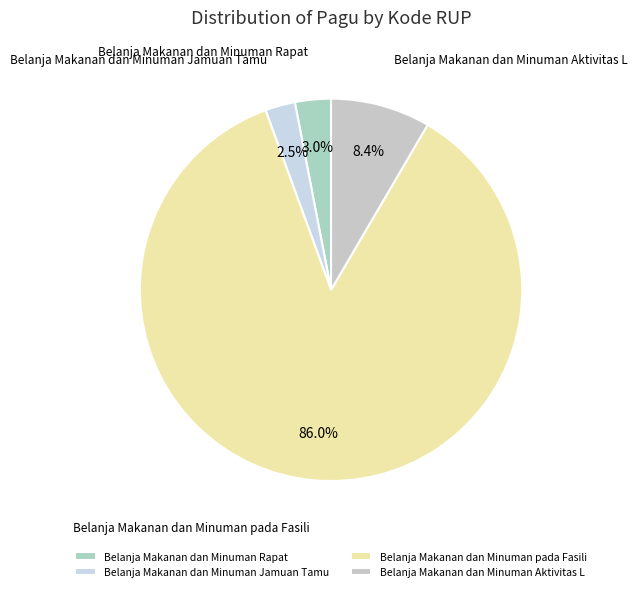

Rank the categories by value from highest to lowest.

Belanja Makanan dan Minuman pada Fasili, Belanja Makanan dan Minuman Aktivitas L, Belanja Makanan dan Minuman Rapat, Belanja Makanan dan Minuman Jamuan Tamu